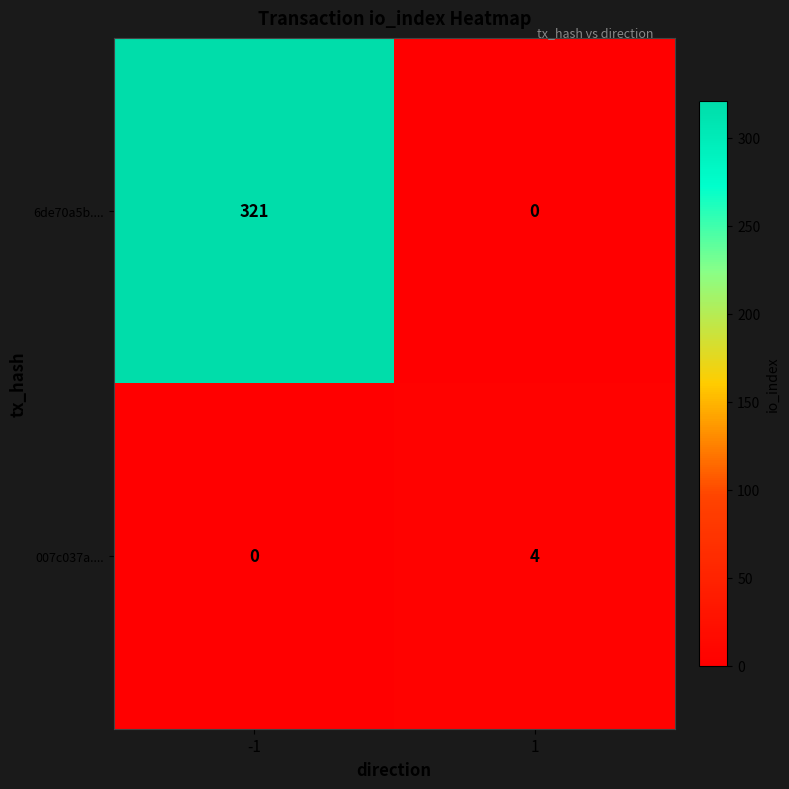

What is the total value across all series at 1?

4